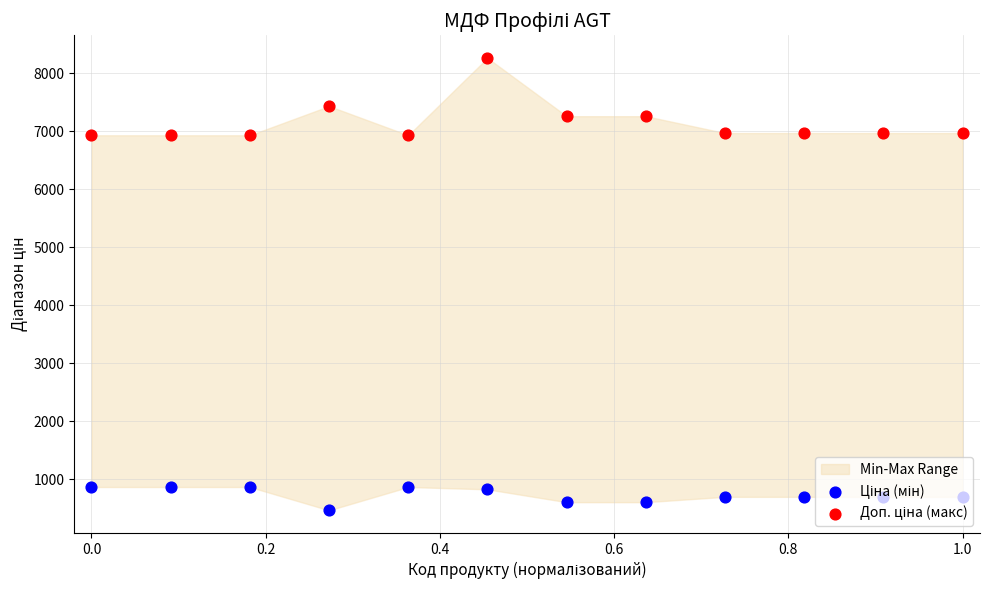

Which series reaches the maximum Y coordinate?

Доп. ціна (макс)